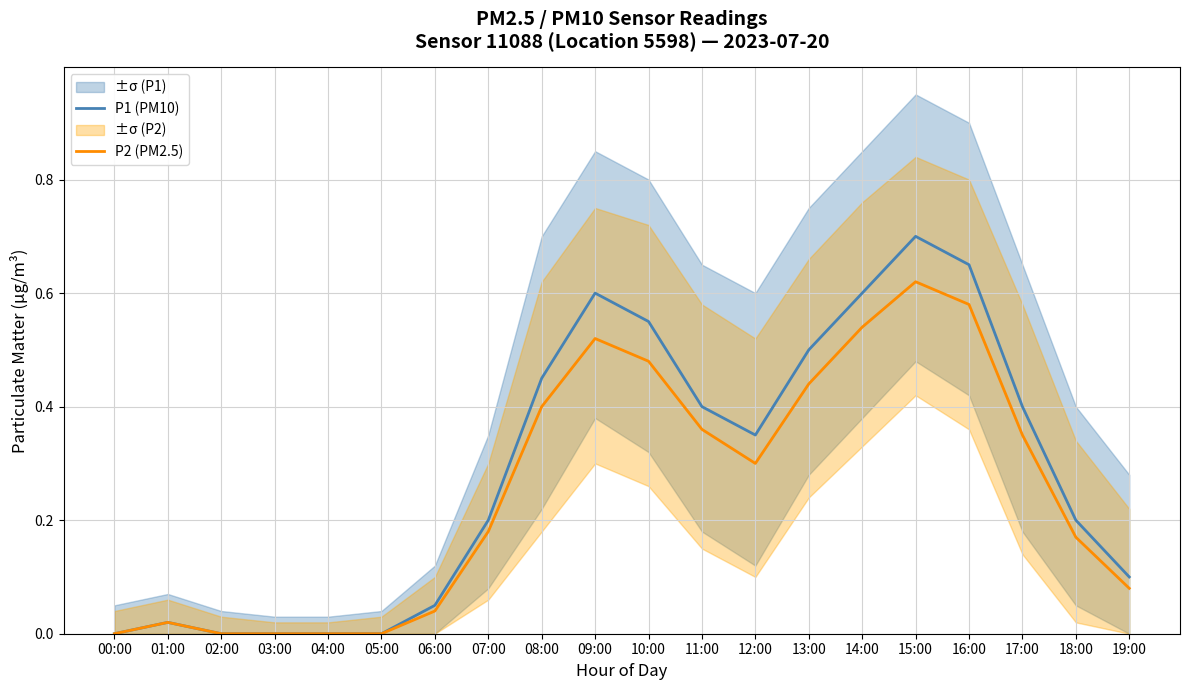

Where is P1 (PM10) nearest to the value 0?

00:00